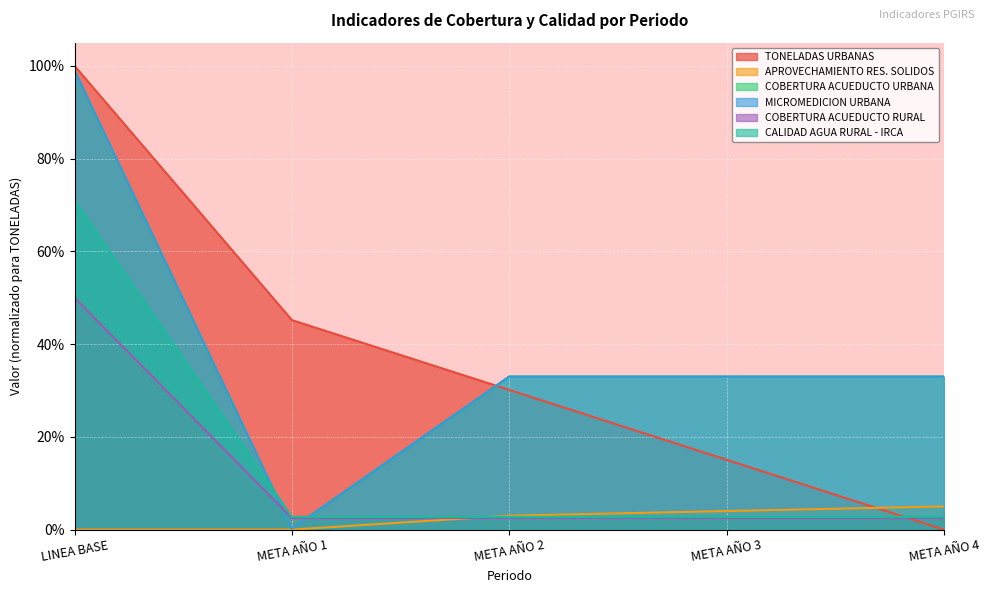

True or false: COBERTURA ACUEDUCTO RURAL has a value of 0.5 at LINEA BASE.

True